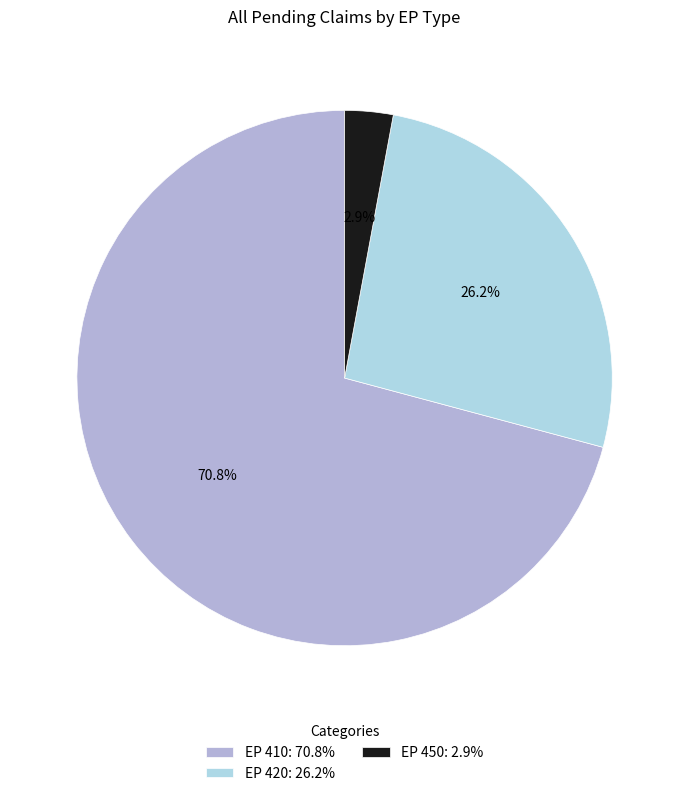

How many segments does this pie chart have?

3